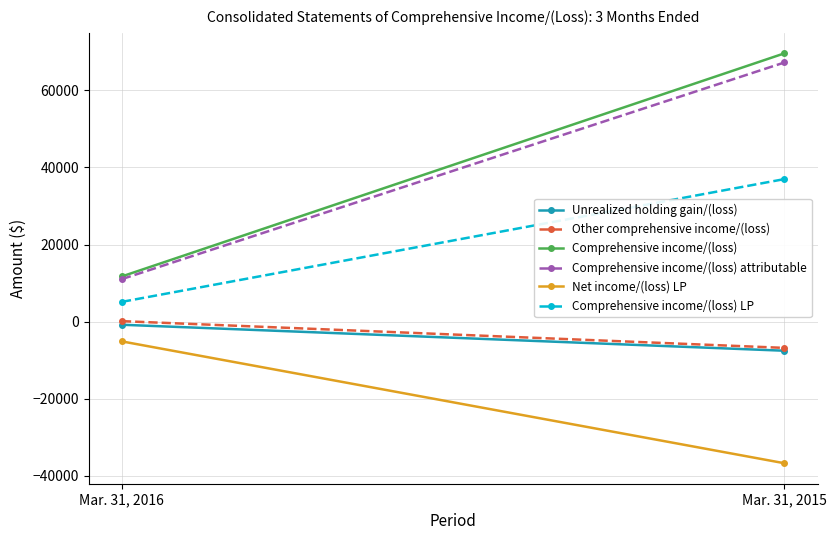

The Net income/(loss) LP series shows -36740 at Mar. 31, 2015. True or false?

True